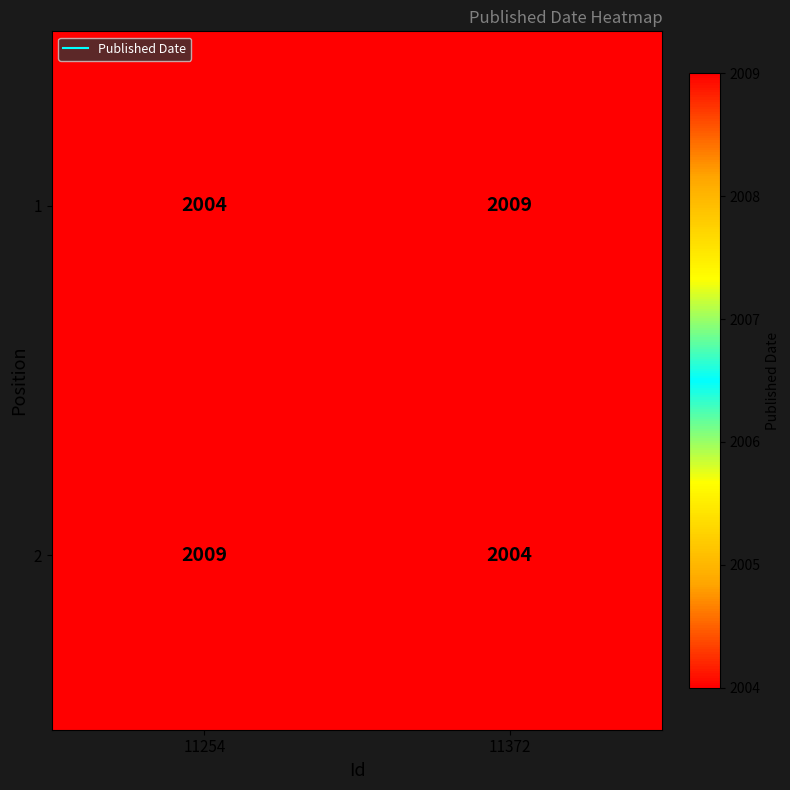

What is the difference between the 1 values at 11254 and 11372?

5